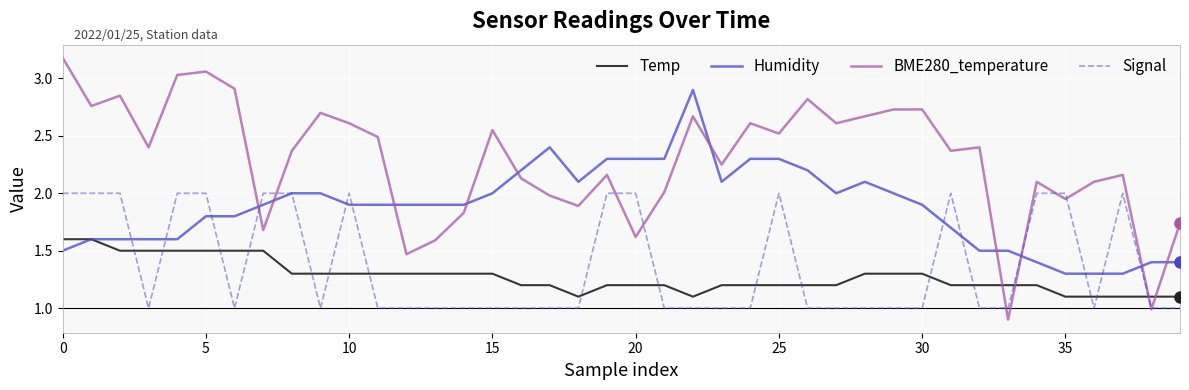

List the series in order of their peak value, lowest first.

Temp, Signal, Humidity, BME280_temperature